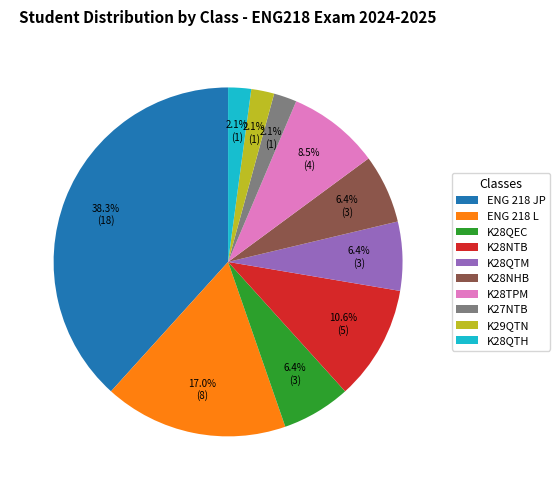

Which has a higher value, ENG 218 JP or K28QTM?

ENG 218 JP